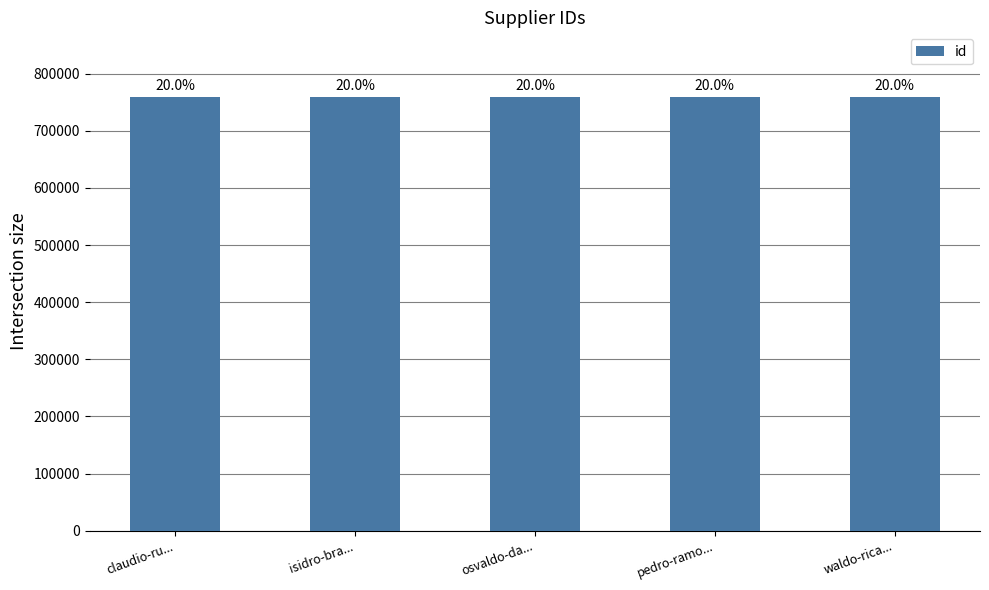

Are the bars horizontal?

No